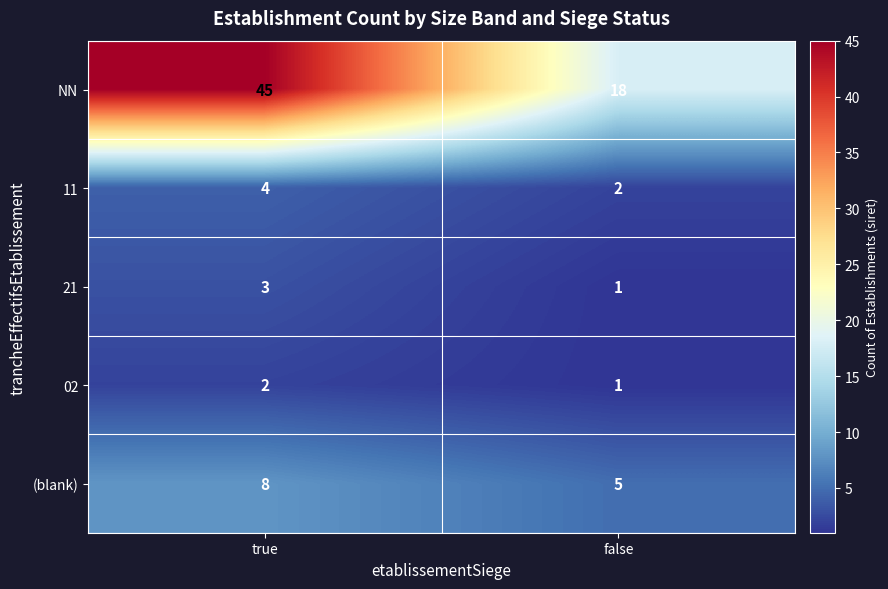

What is the minimum value shown in the chart?

1